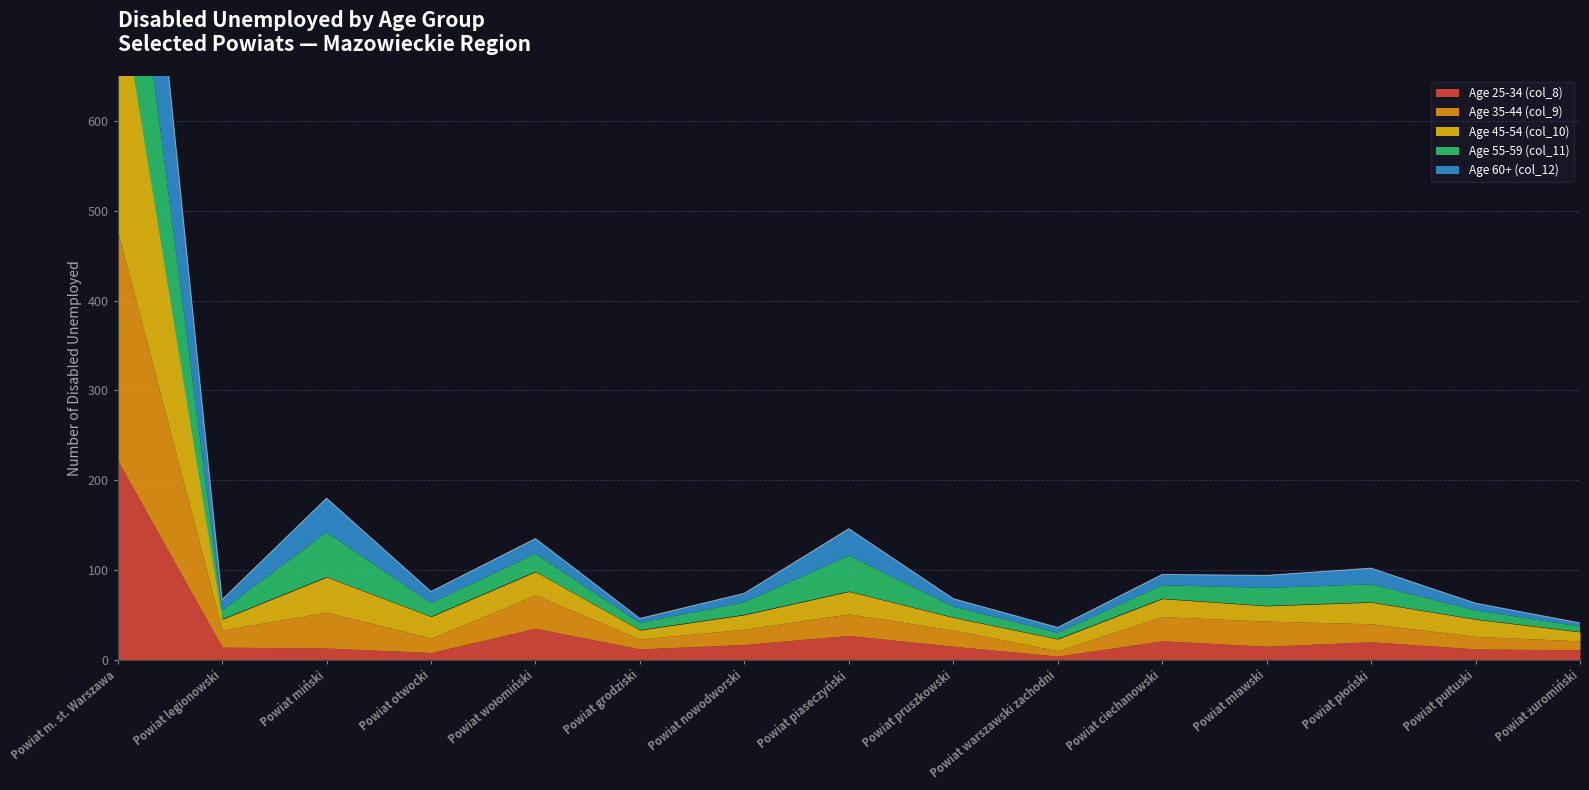

Does the chart have visible grid lines?

Yes